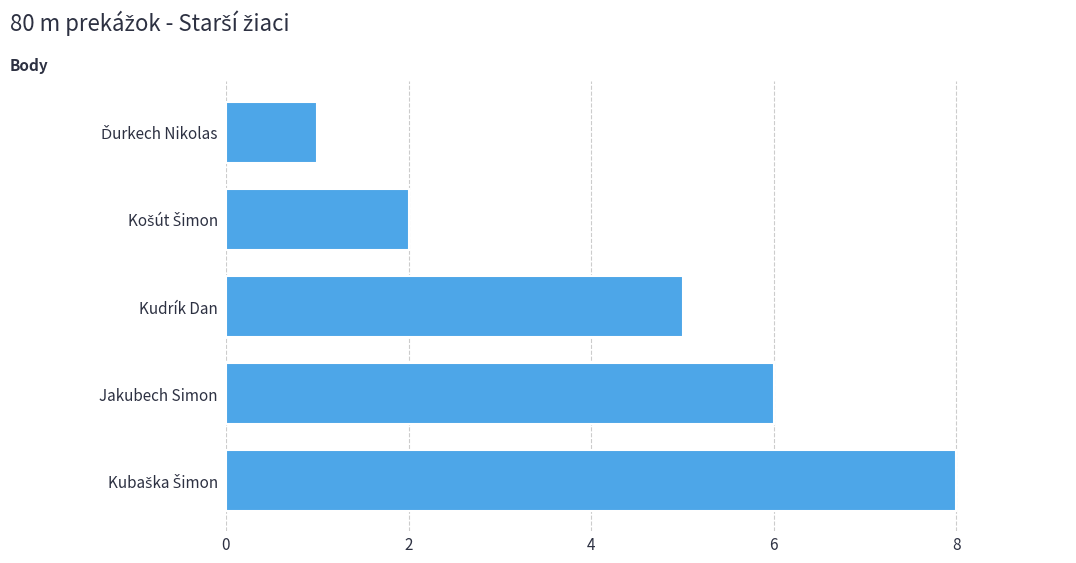

What is the smallest value displayed?

1